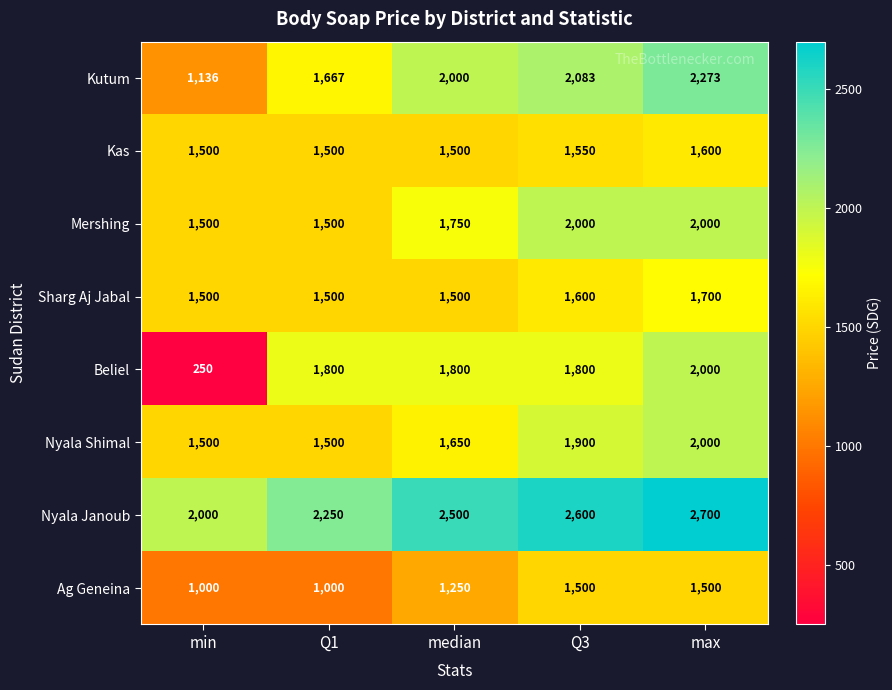

How many data points does each series have?

5